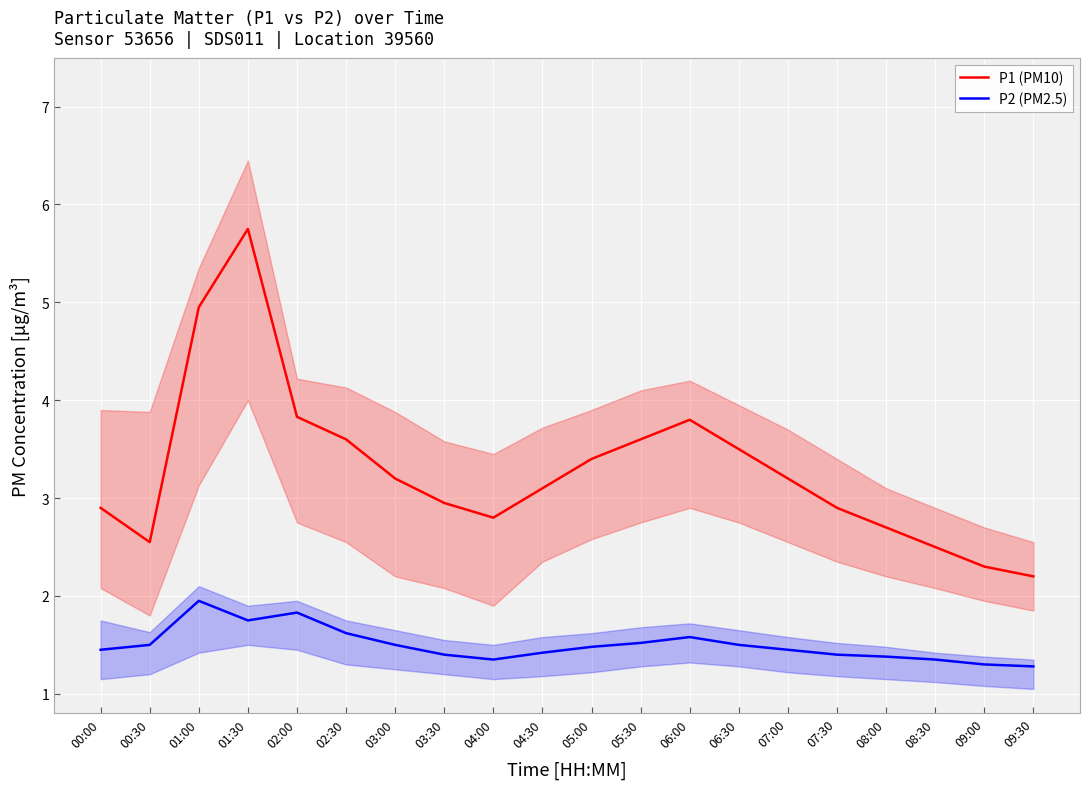

What is the sum of the P1 (PM10) values at 04:30 and 05:00?

6.5